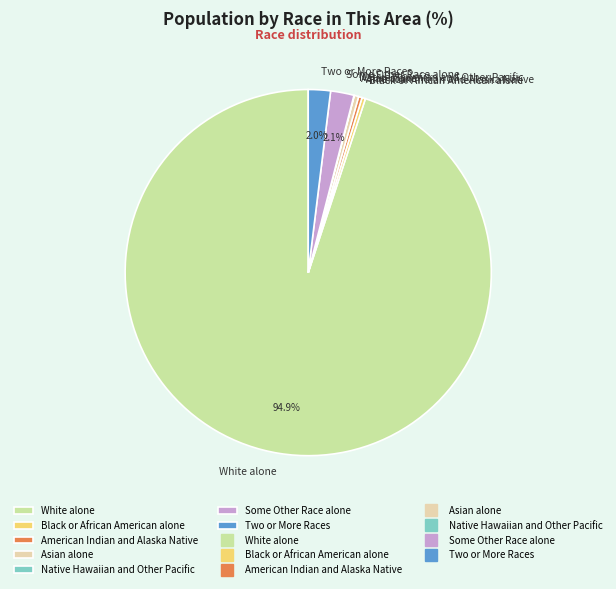

Which category has the biggest portion of the pie?

White alone